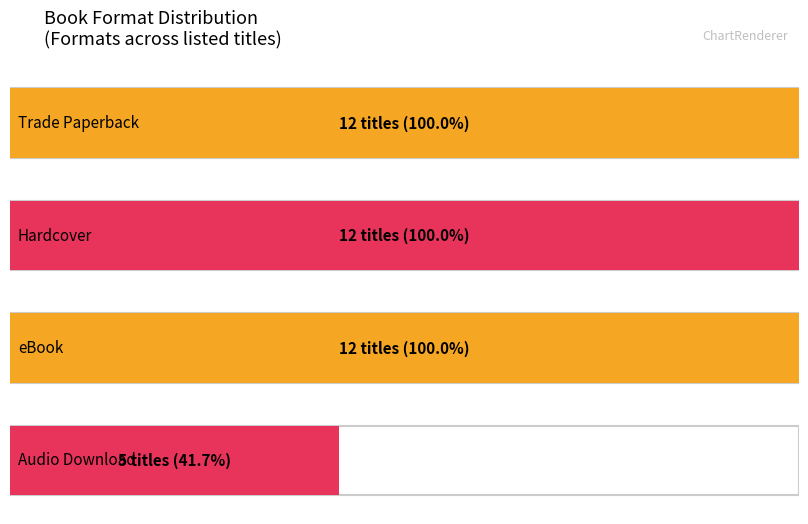

Which series has the widest spread of values?

Trade Paperback